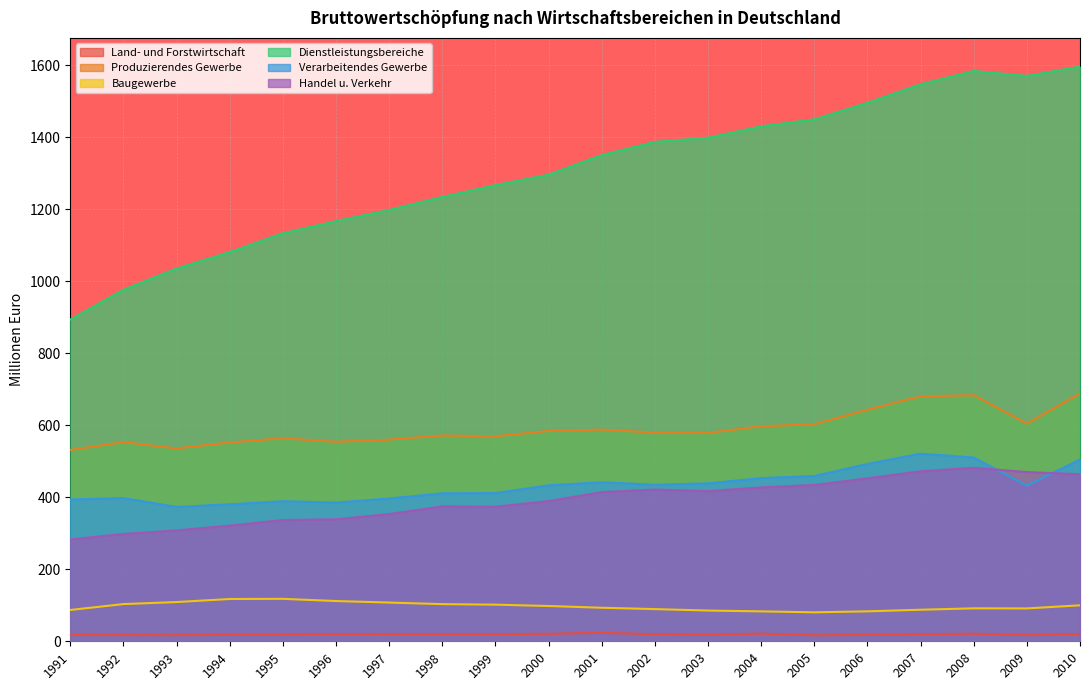

What is the approximate value of Produzierendes Gewerbe at 1995?

564.0